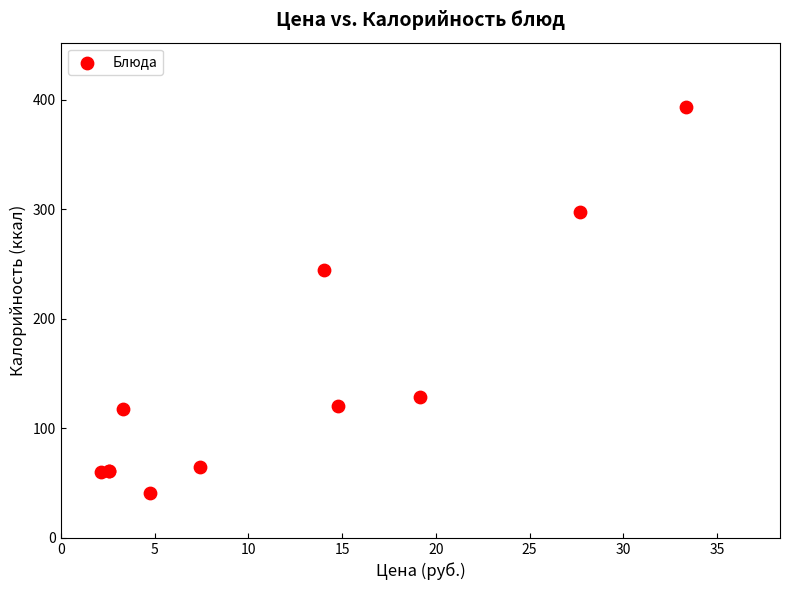

What Y value in the scatter plot is closest to 217?

244.3